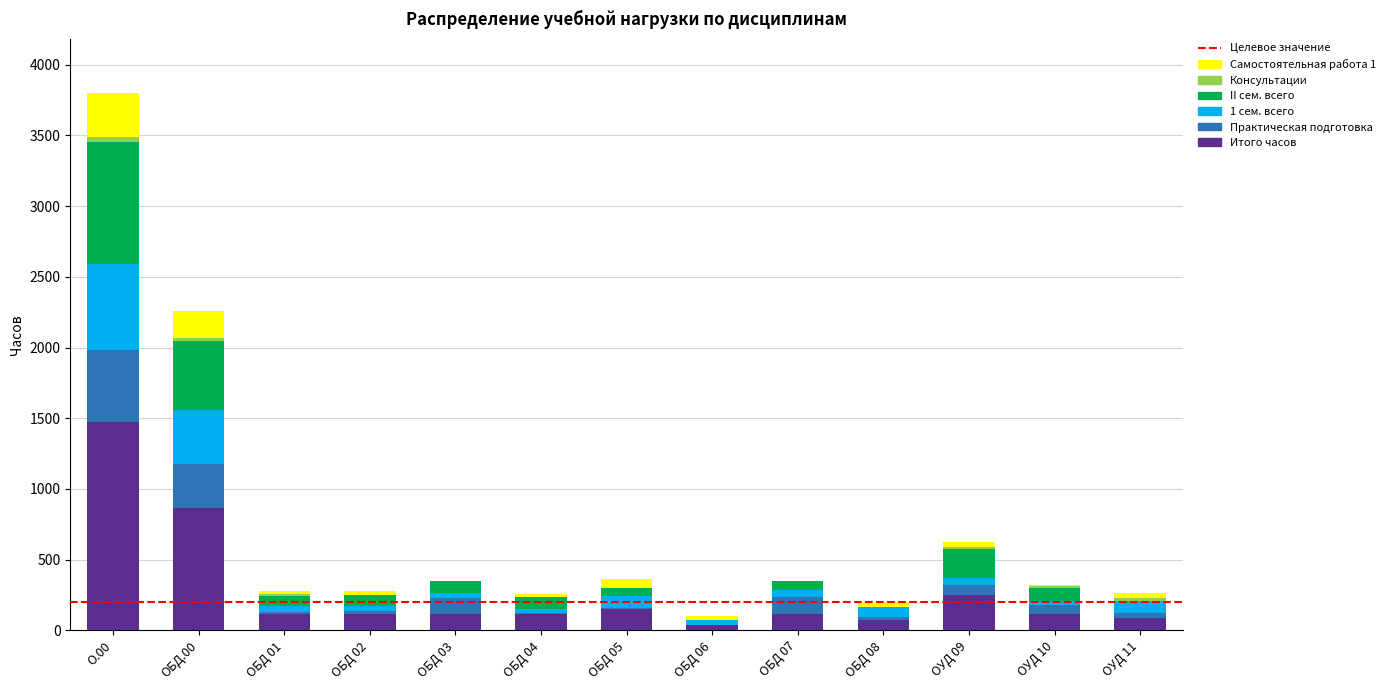

At which category is the sum across all series the highest?

О.00